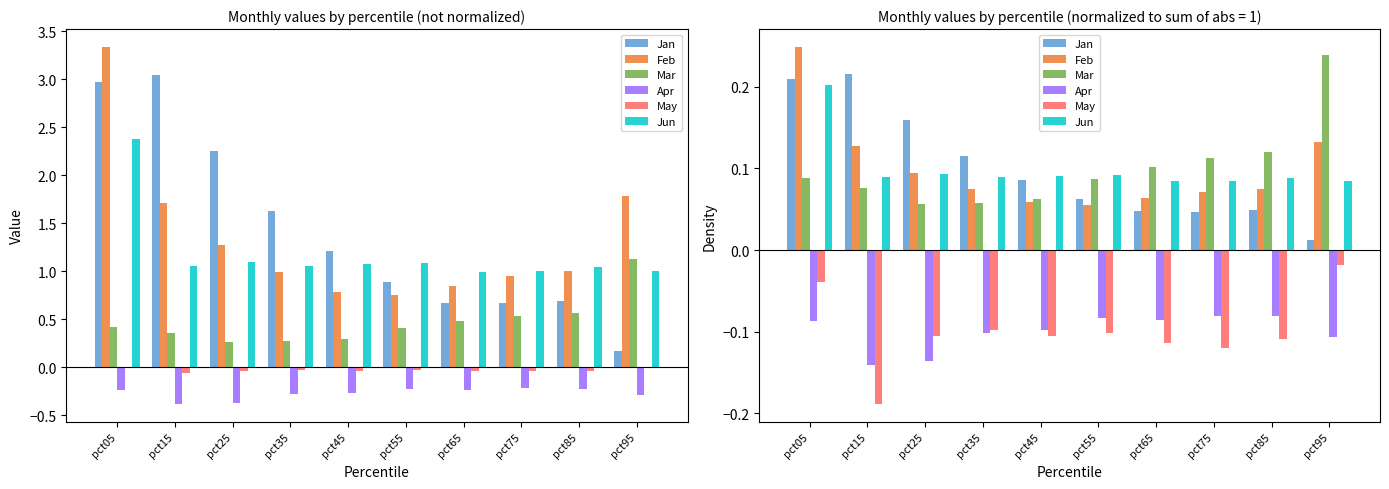

What is the total value across all series at pct35?

0.1